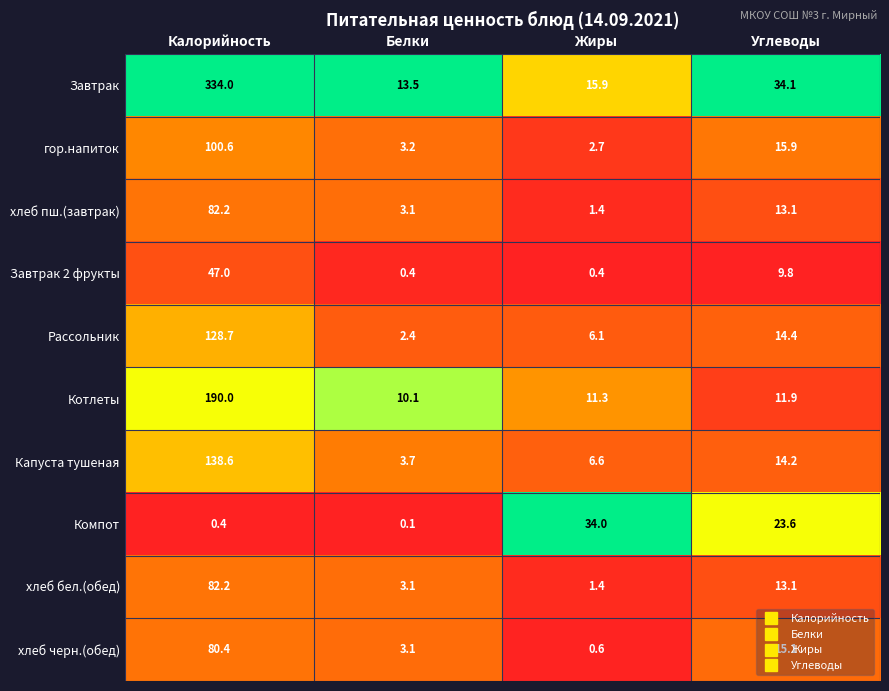

What is the average value of the Капуста тушеная series?

40.8